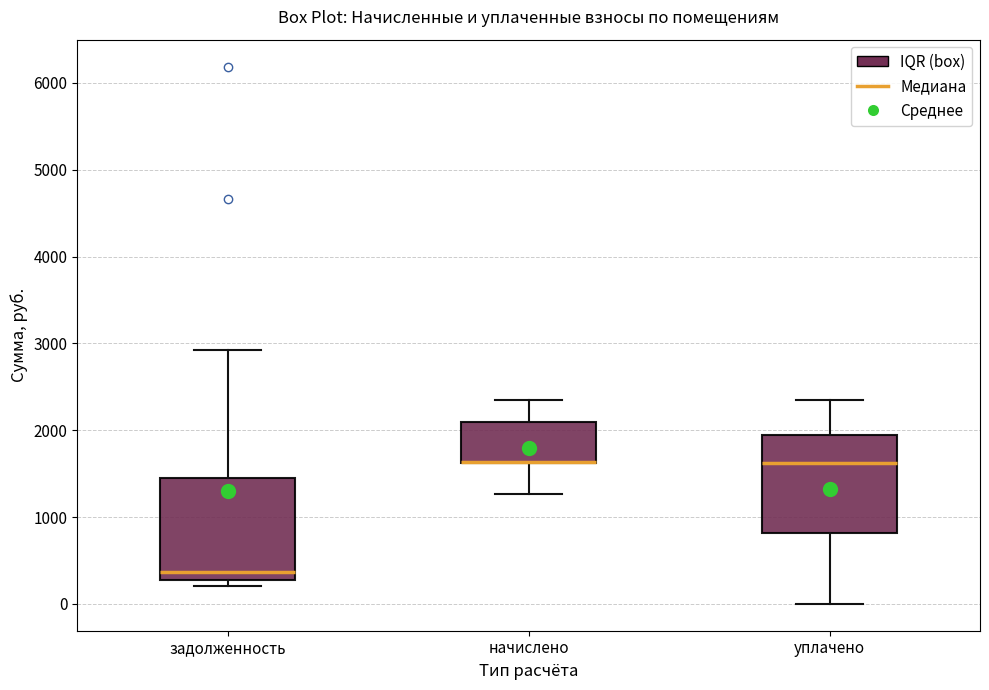

Where does the lower whisker of the box for уплачено end on the y-axis? The values are not printed on the chart, so give them approximately, as read against the axis.

0